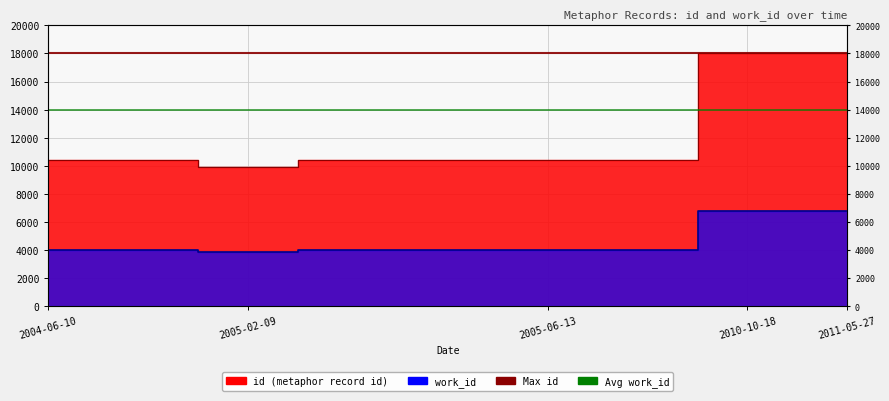

Rank the series at 2010-10-18 from lowest to highest value.

work_id, id